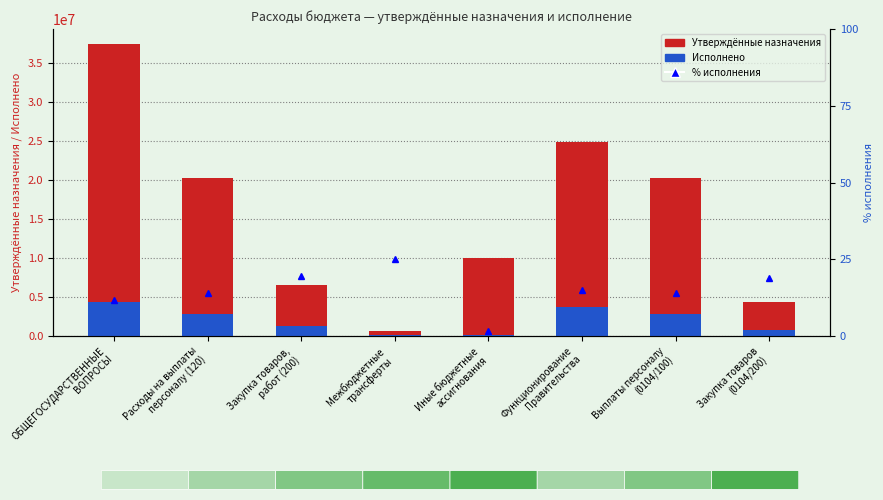

Which series has the largest range (max minus min)?

Утверждённые назначения